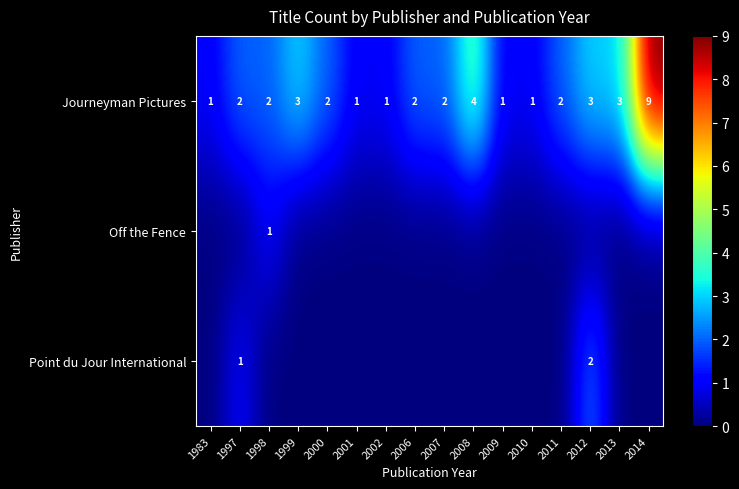

Count the number of categories in the chart.

16